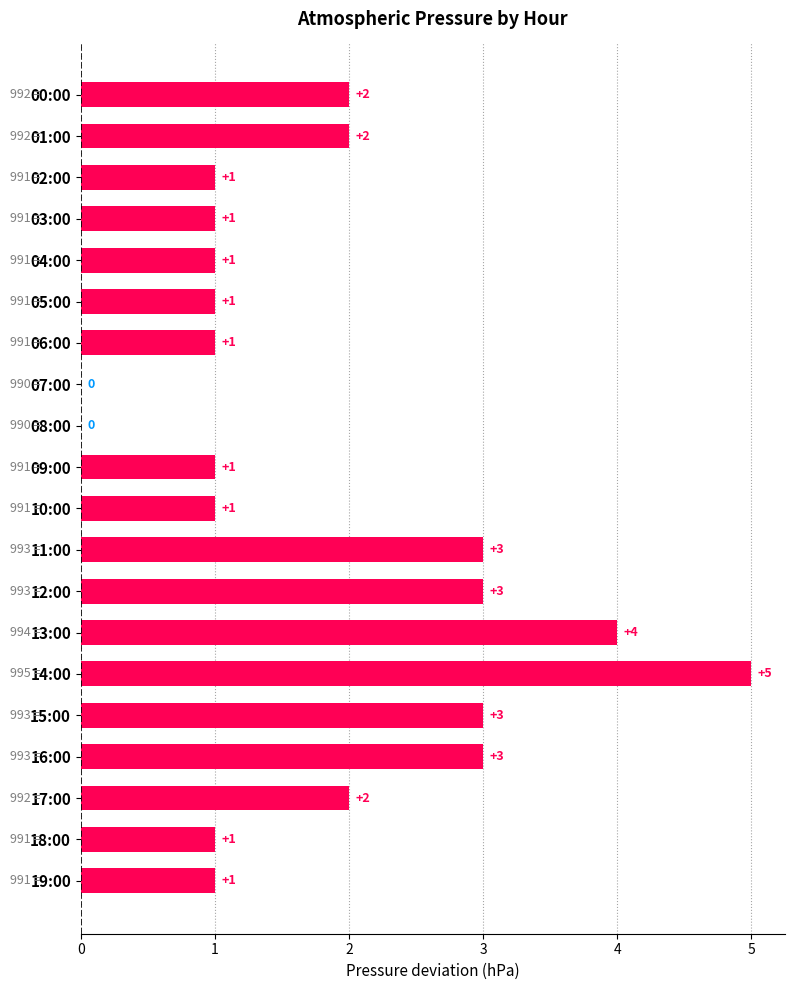

Reading top to bottom, transcribe all the data shown in this chart.

00:00=2	01:00=2	02:00=1	03:00=1	04:00=1	05:00=1	06:00=1	07:00=0	08:00=0	09:00=1	10:00=1	11:00=3	12:00=3	13:00=4	14:00=5	15:00=3	16:00=3	17:00=2	18:00=1	19:00=1